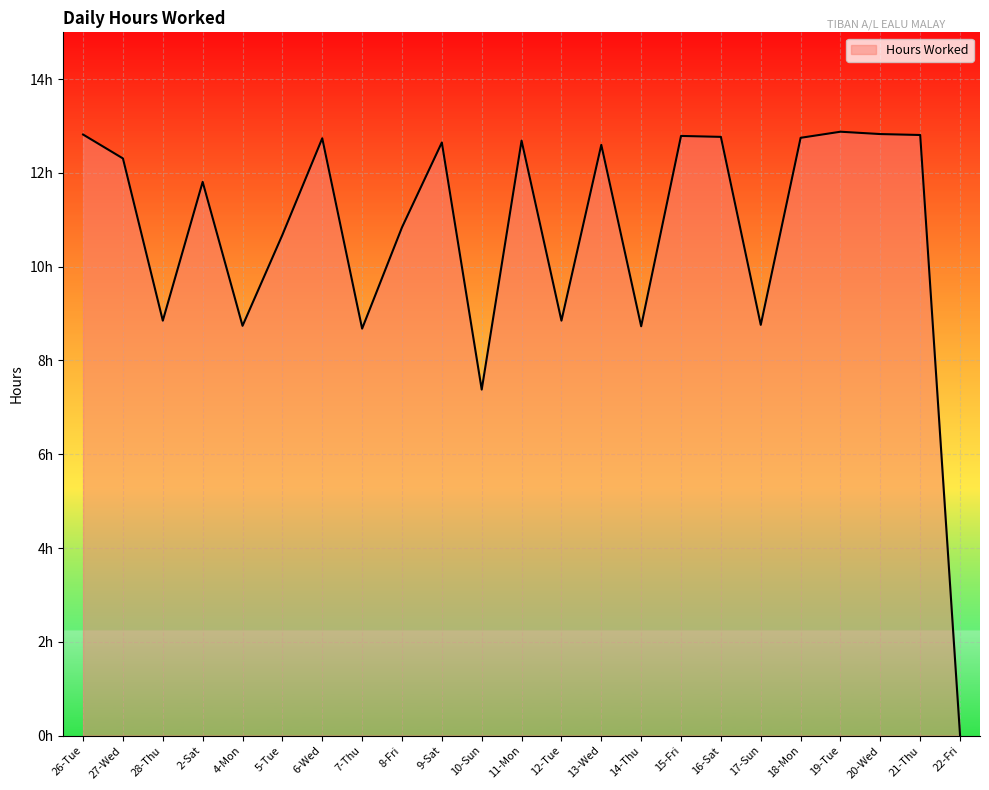

Reading right to left, extract all data points from this chart.

22-Fri=0.0	21-Thu=12.8	20-Wed=12.8	19-Tue=12.9	18-Mon=12.8	17-Sun=8.8	16-Sat=12.8	15-Fri=12.8	14-Thu=8.7	13-Wed=12.6	12-Tue=8.8	11-Mon=12.7	10-Sun=7.4	9-Sat=12.7	8-Fri=10.8	7-Thu=8.7	6-Wed=12.7	5-Tue=10.7	4-Mon=8.7	2-Sat=11.8	28-Thu=8.8	27-Wed=12.3	26-Tue=12.8